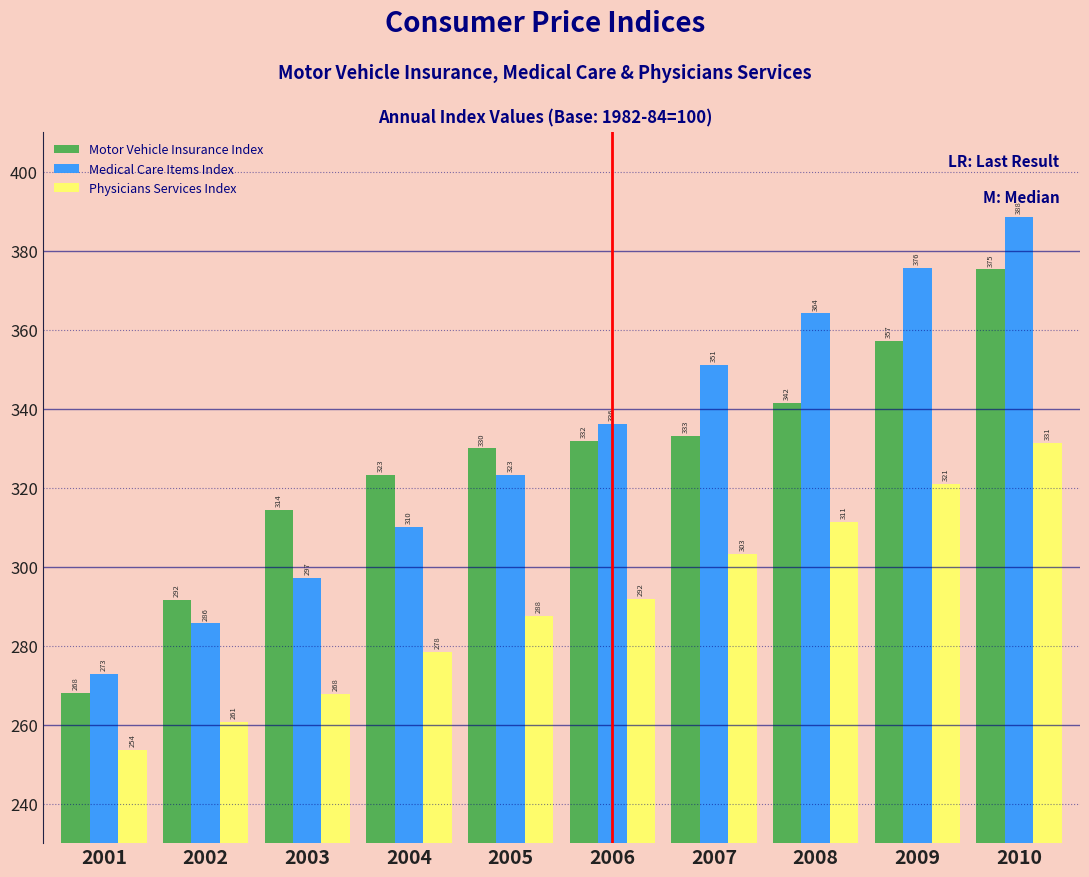

What is the average value of the Motor Vehicle Insurance Index series?

326.6